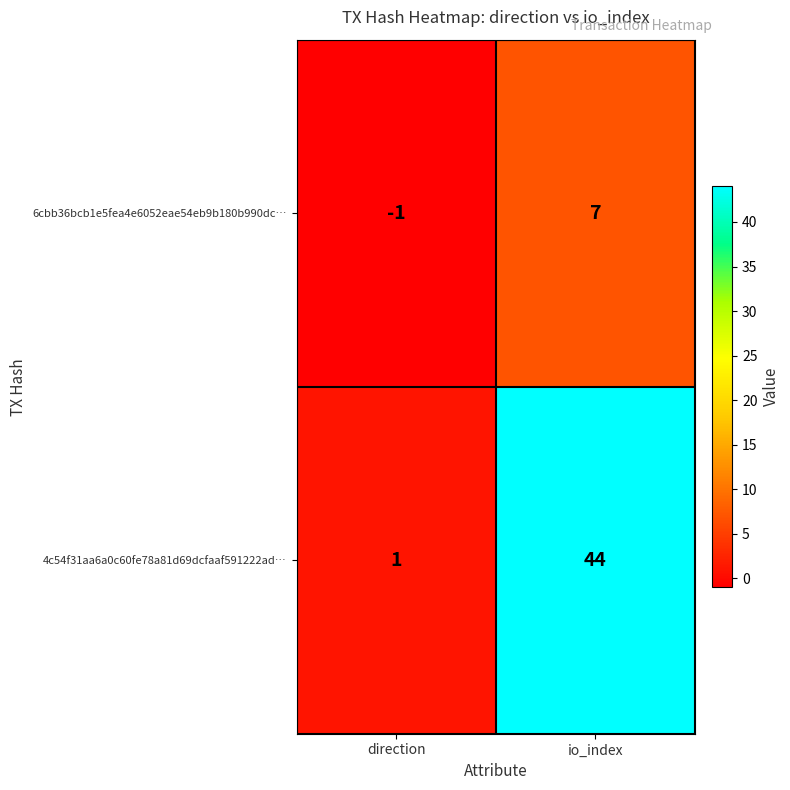

How many positive values does the 6cbb36bcb1e5fea4e6052eae54eb9b180b990dc… series have?

1